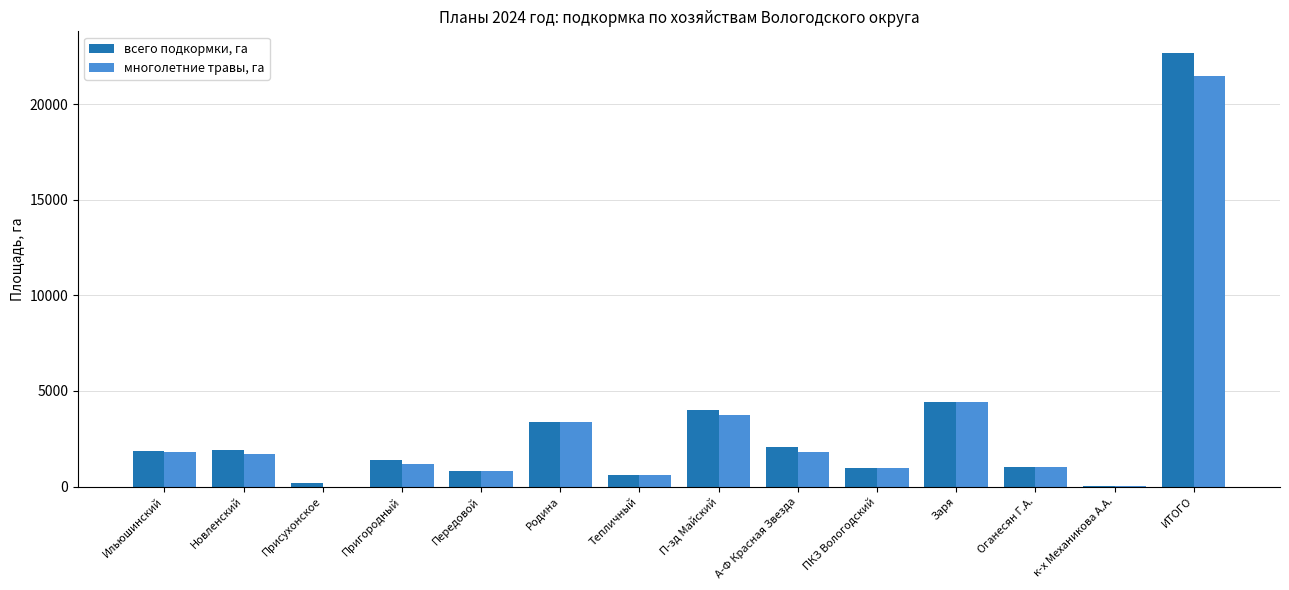

At which category is the sum across all series the highest?

ИТОГО